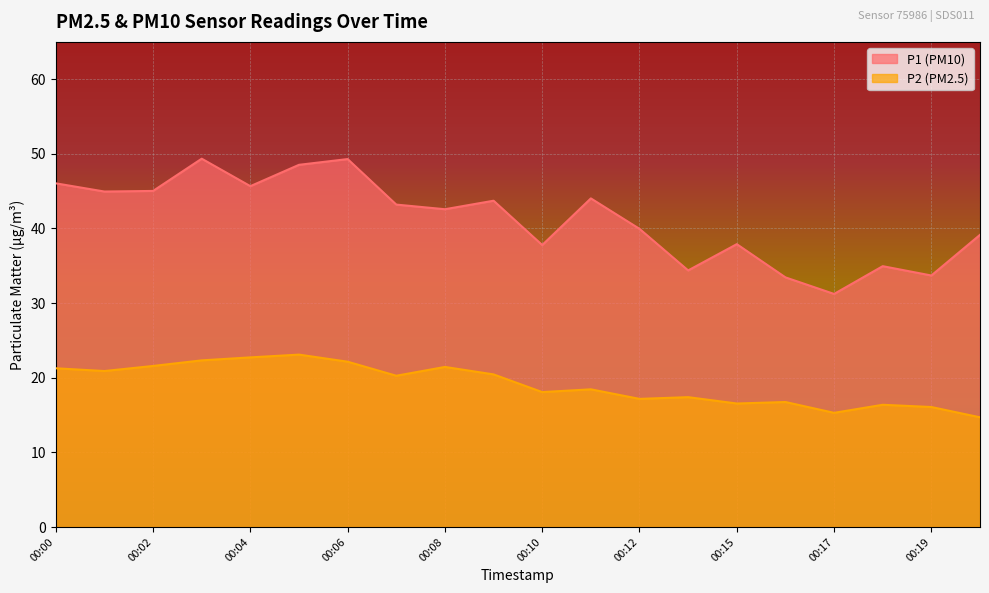

Where is the first local minimum for P1?

00:01